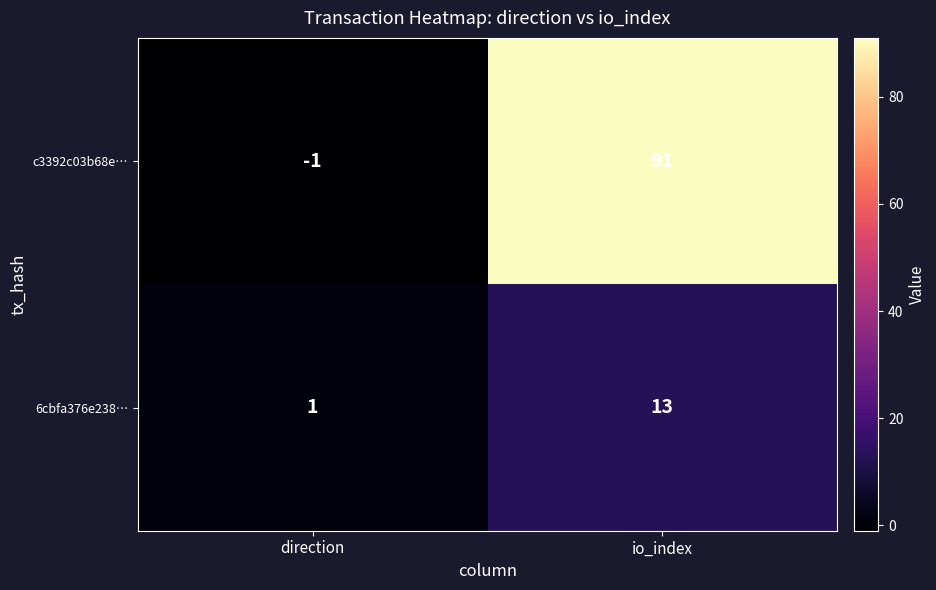

How many values in the c3392c03b68e… series are below 91?

1